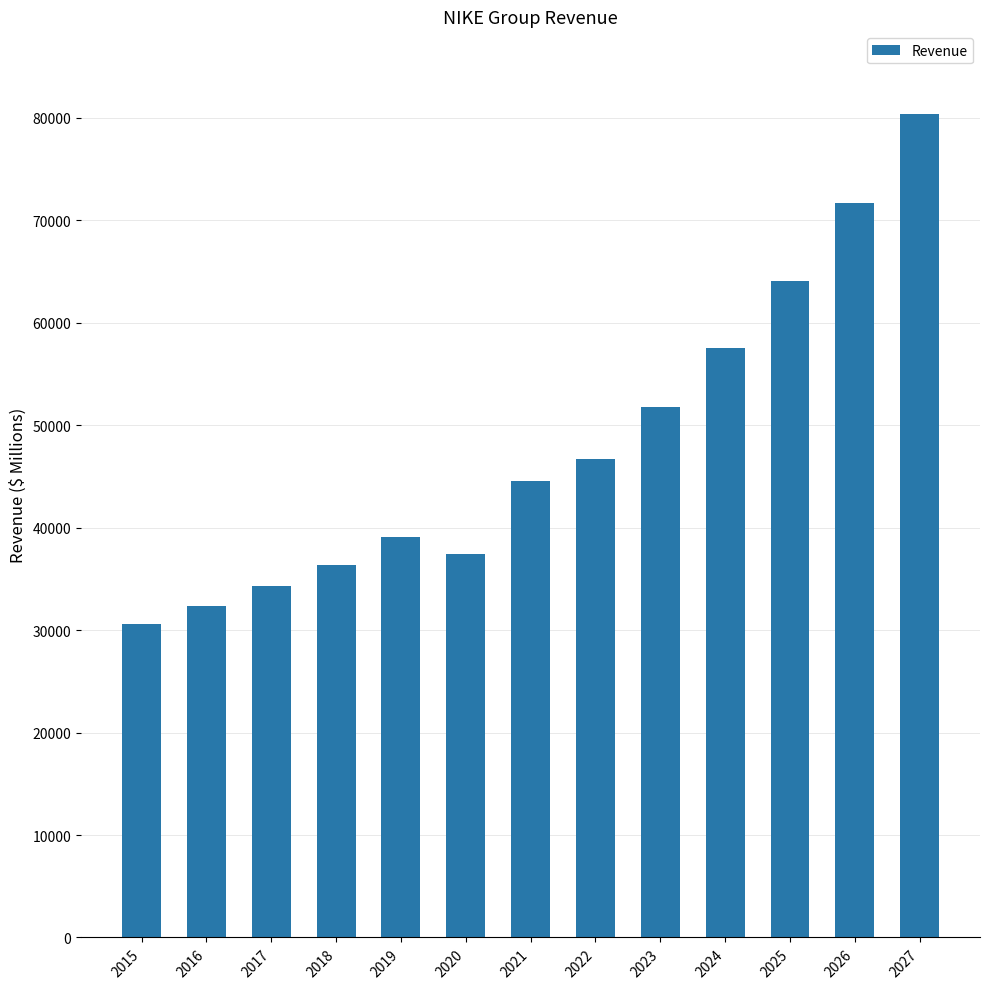

What is the sum of the values at 2015 and 2017?

64951.0